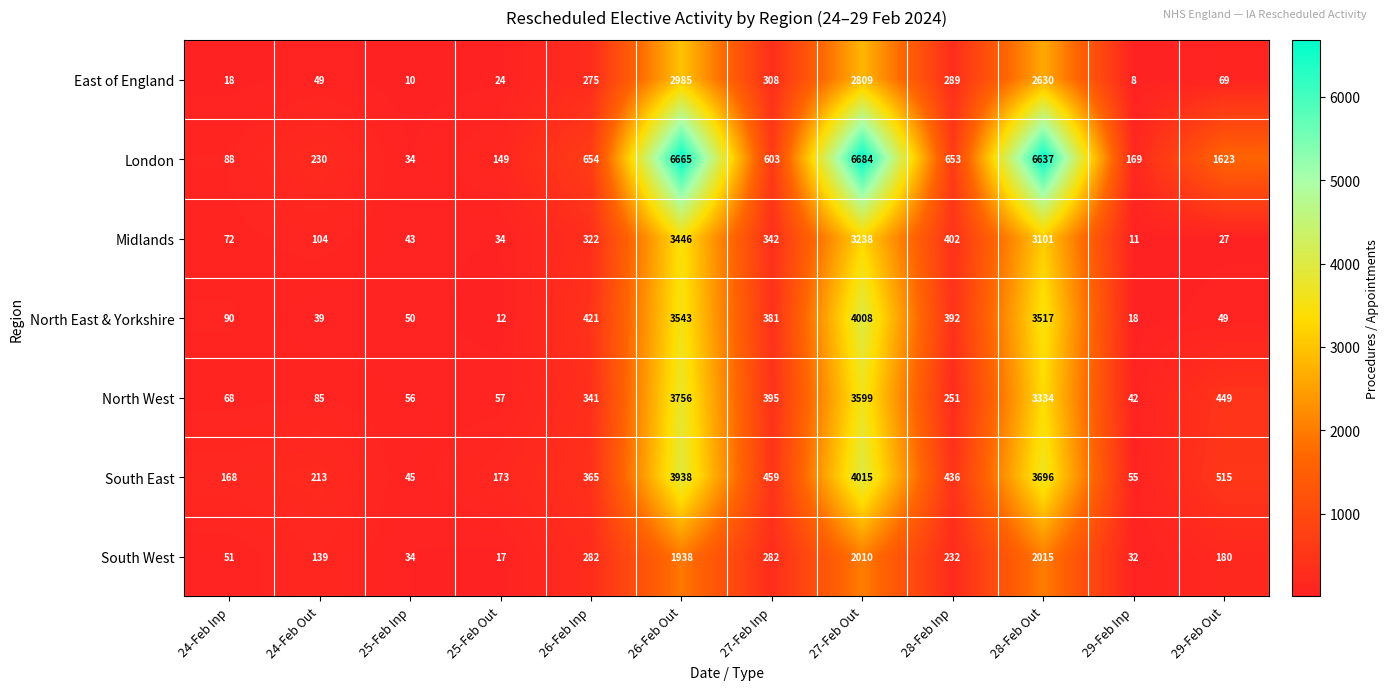

True or false: South East has a value of 3938 at 26-Feb Out.

True